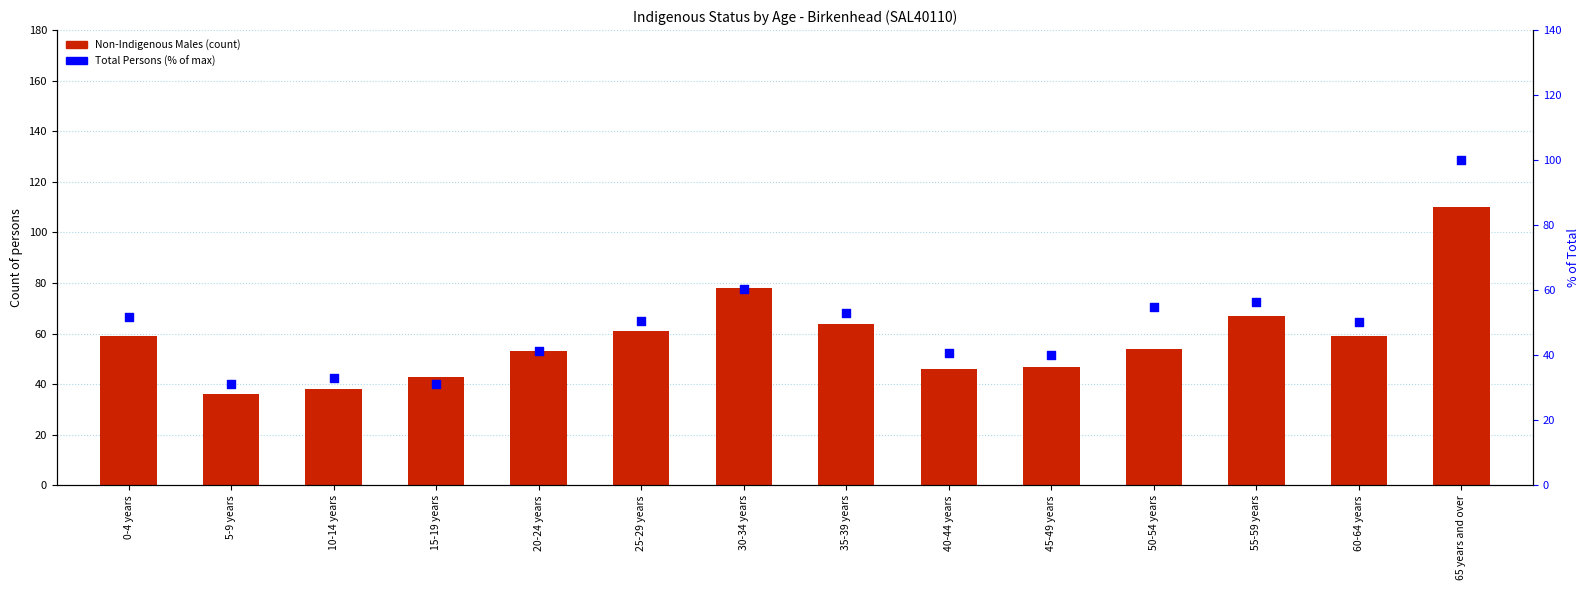

What is the total value across all series at 15-19 years?

74.1